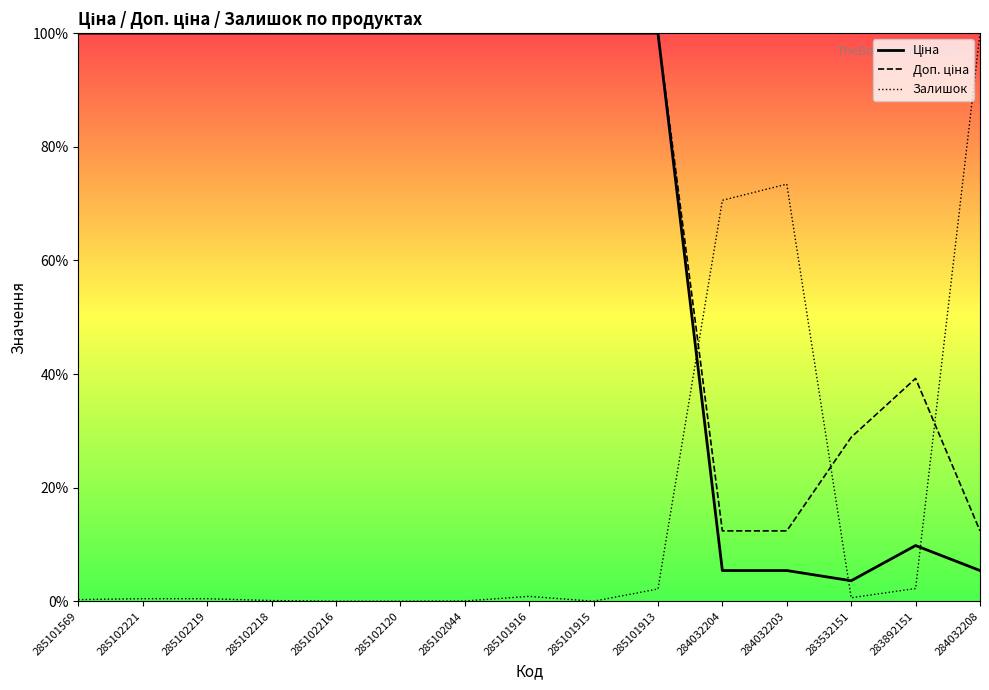

Where is Ціна nearest to the value 51?

283892151